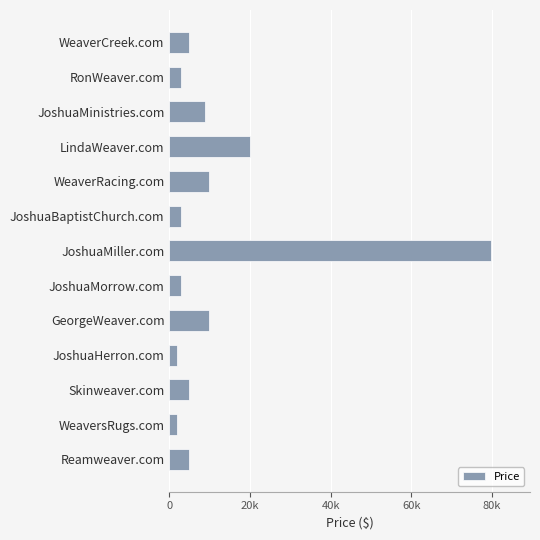

What is the average value?

11965